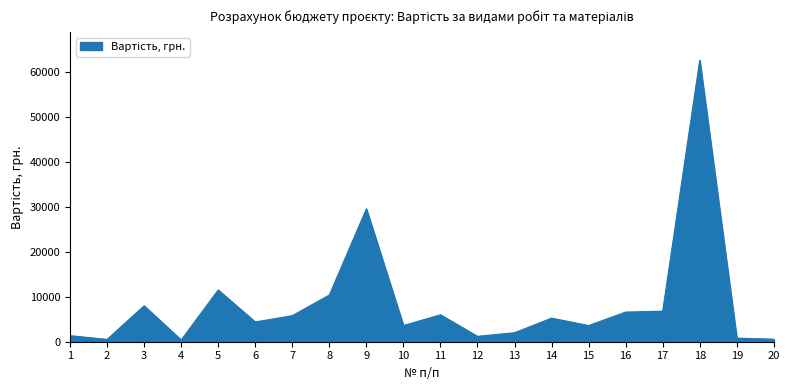

Does the chart have visible grid lines?

No